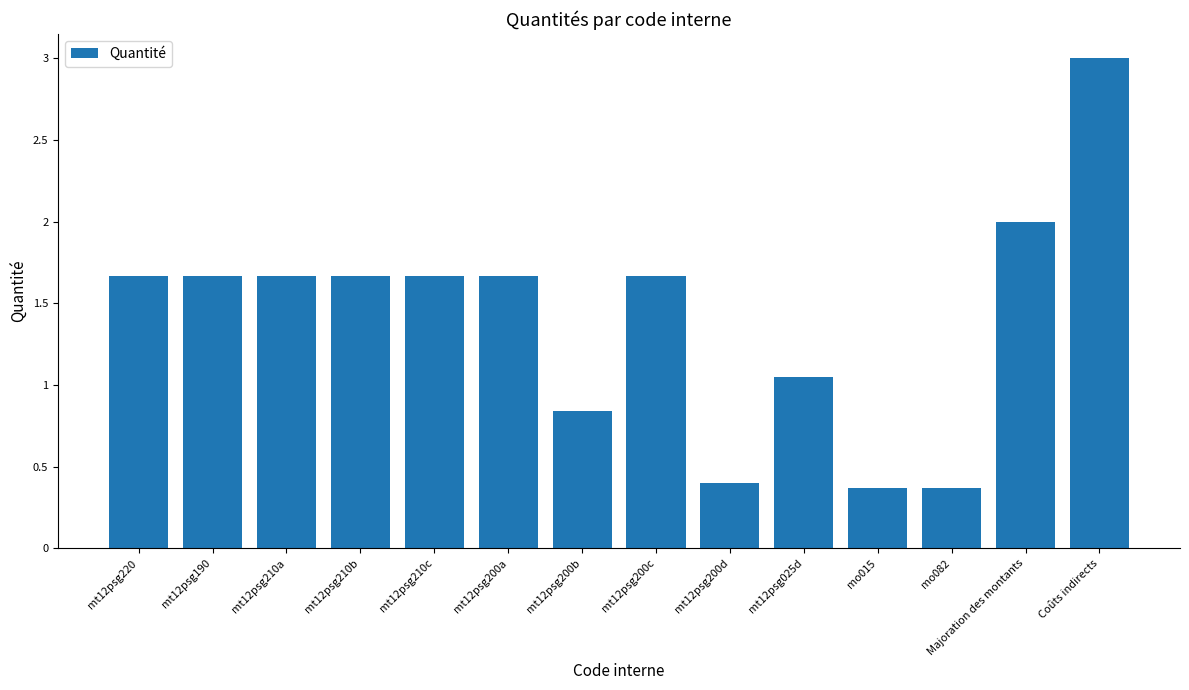

Are the bars horizontal?

No